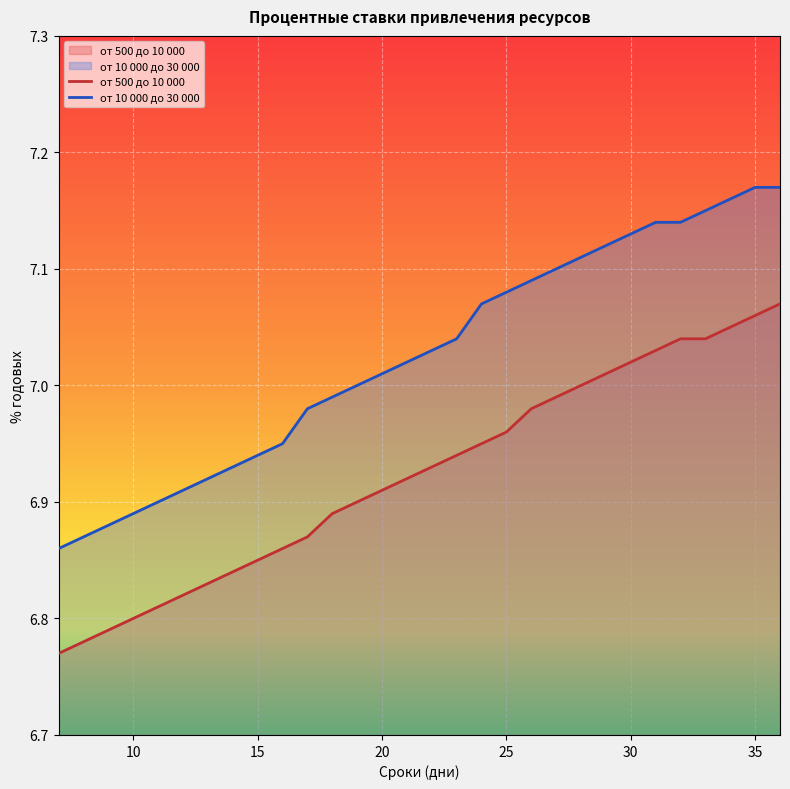

Count the number of categories in the chart.

30